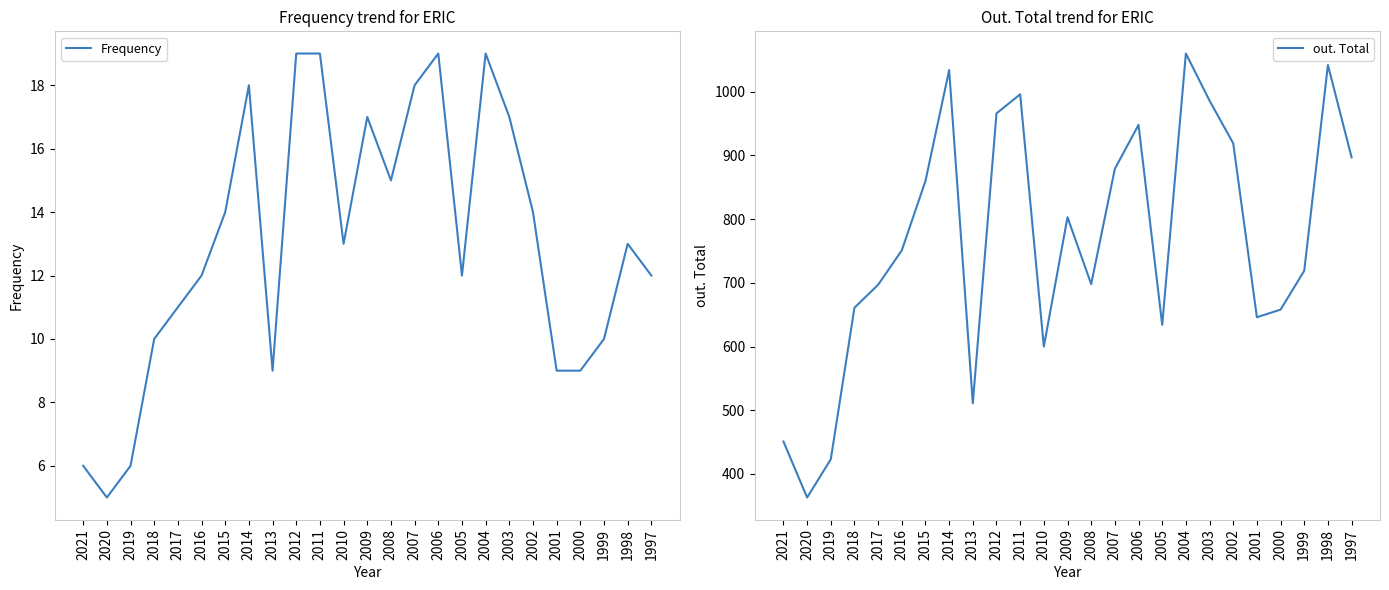

What is the sum of the out. Total values at 2019 and 2014?

1457